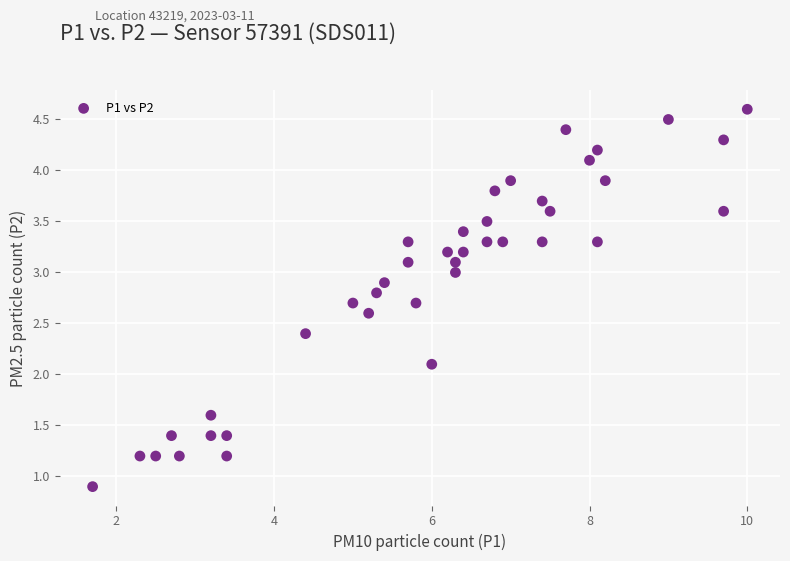

What is the range of Y values (max minus min)?

3.7